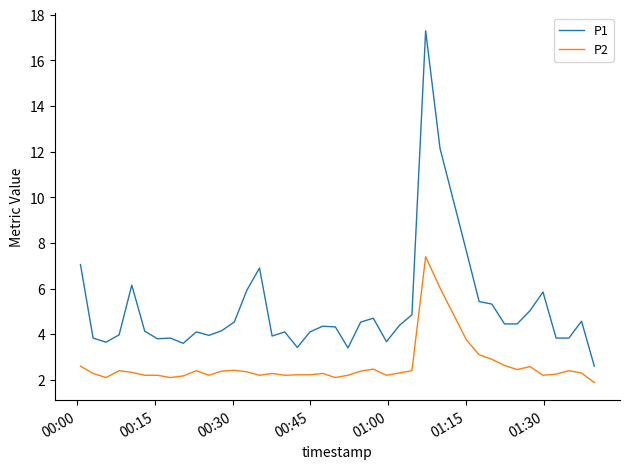

True or false: P1 has more than 1 points higher than both neighbors.

True